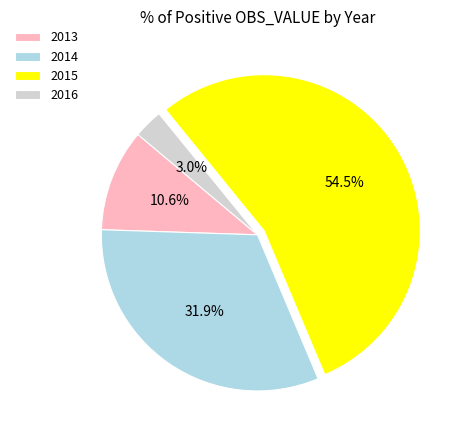

Approximately how many times larger is the value at 2014 compared to 2013?

3.0